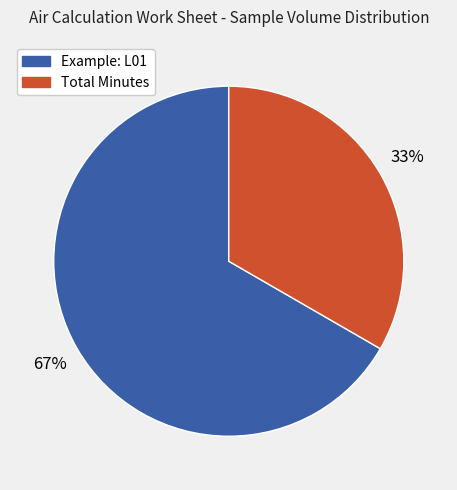

Combined, do Example: L01 and Total Minutes account for over 50%?

Yes